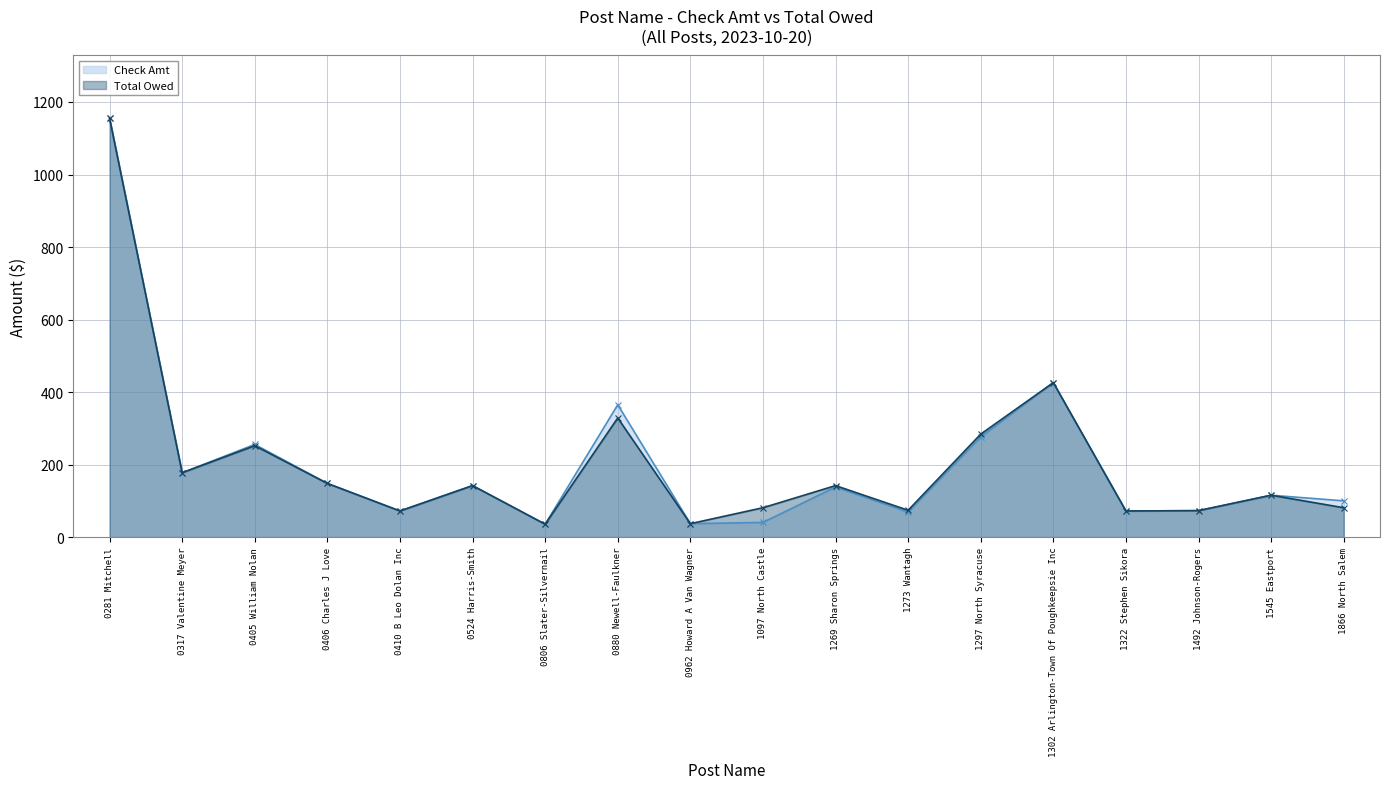

The Total Owed series shows 142.0 at 1269 Sharon Springs. True or false?

True